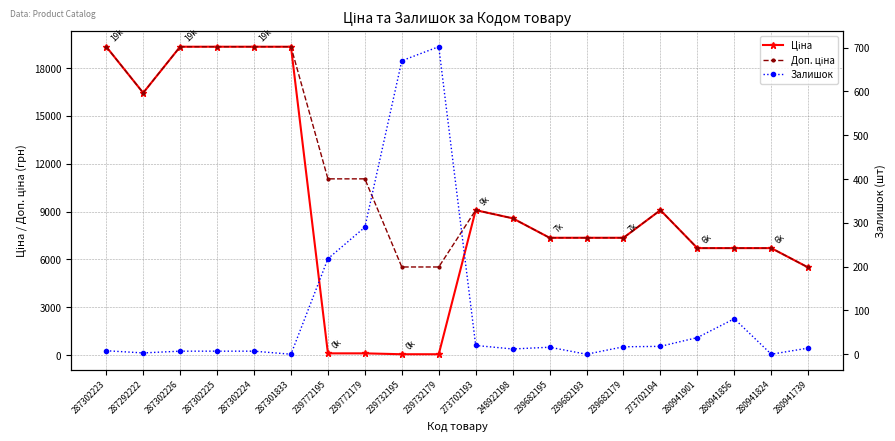

What is the value of the Залишок point at the 5th from the left?

7.0